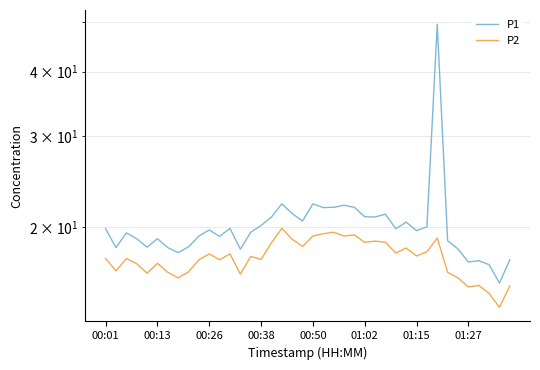

Is it true that P2 equals 18.6 at 16?

True